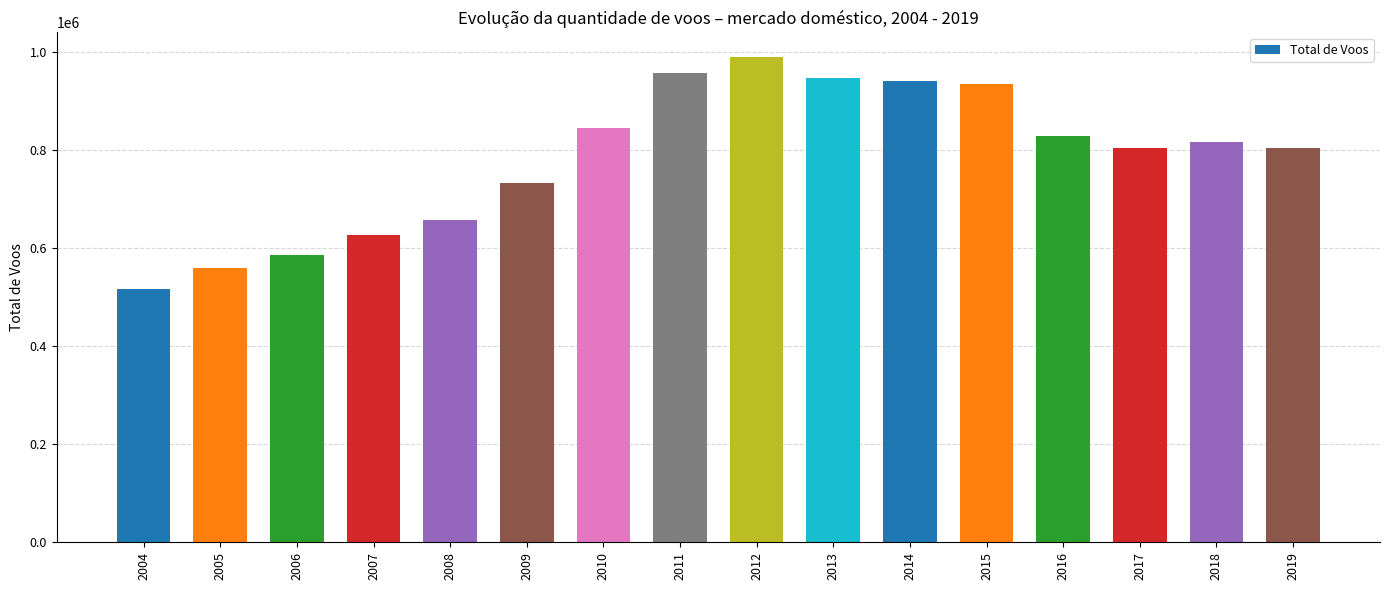

What is the approximate value at 2008?

657977